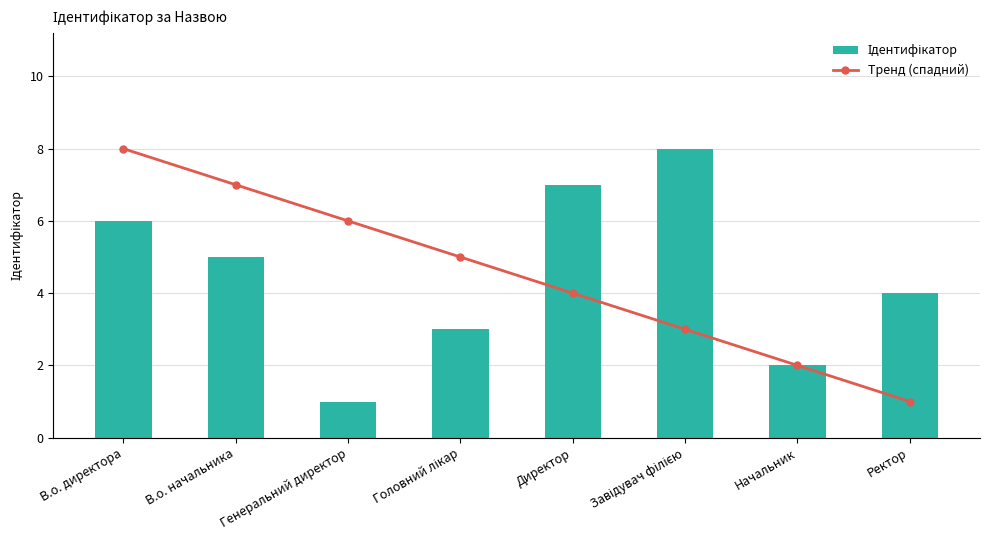

Does the chart contain stacked bars?

No